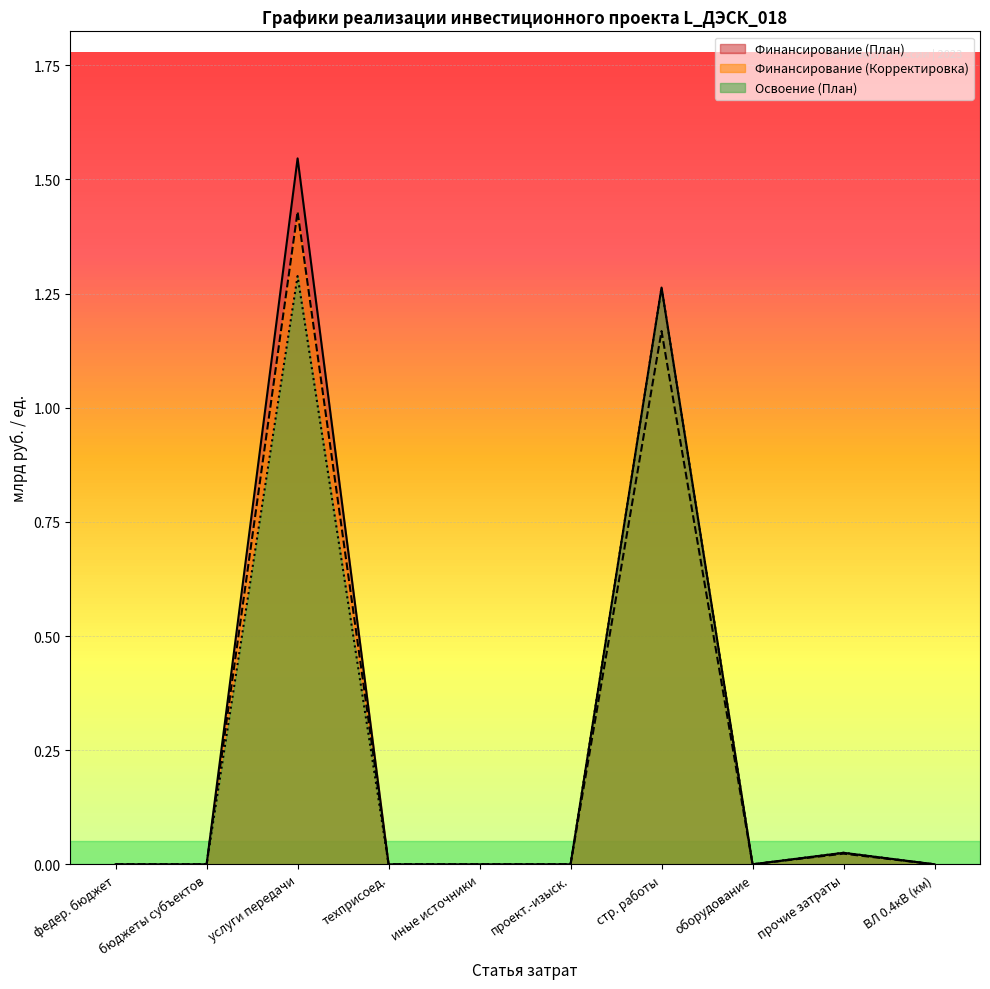

At which label does Освоение (План) reach its peak?

услуги передачи